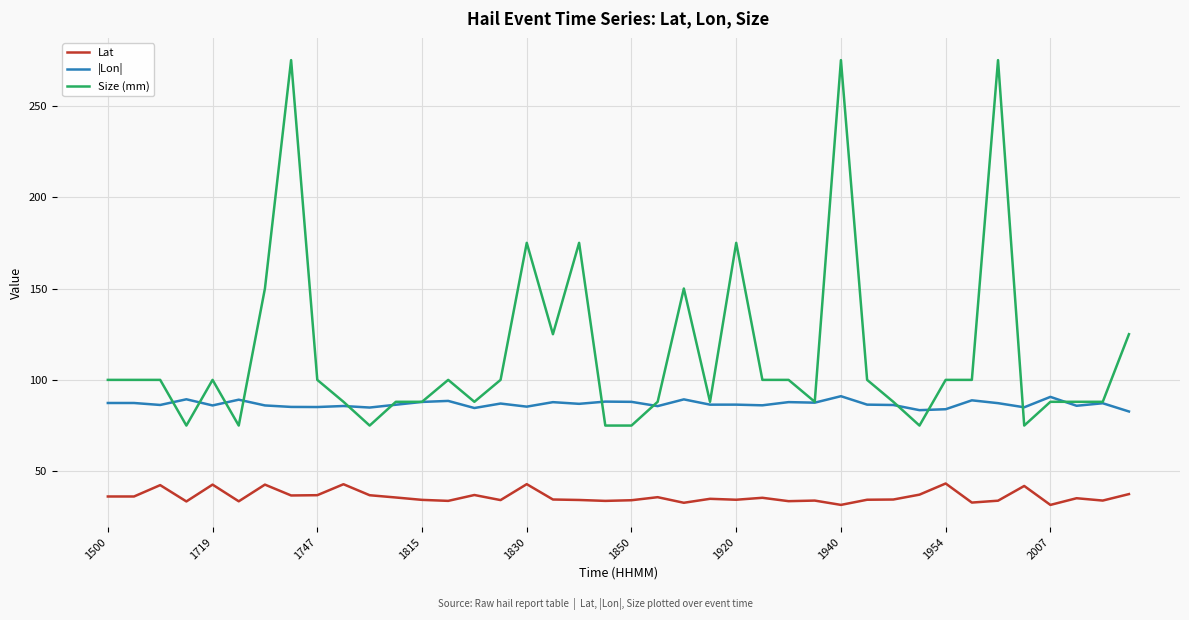

Which series has the widest spread of values?

Size (mm)